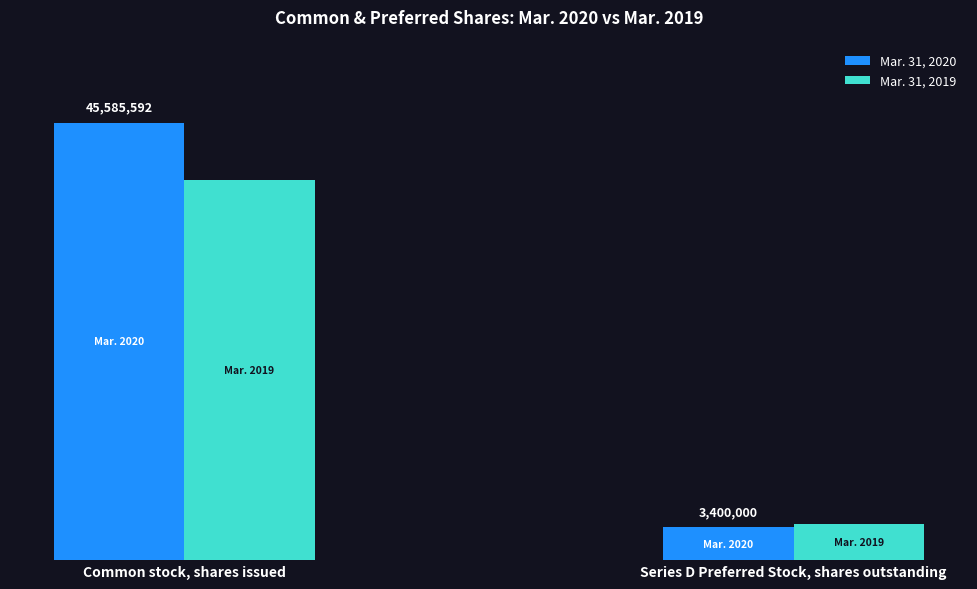

What is the sum of the Mar. 31, 2020 values at Common stock, shares issued and Series D Preferred Stock, shares outstanding?

48985592